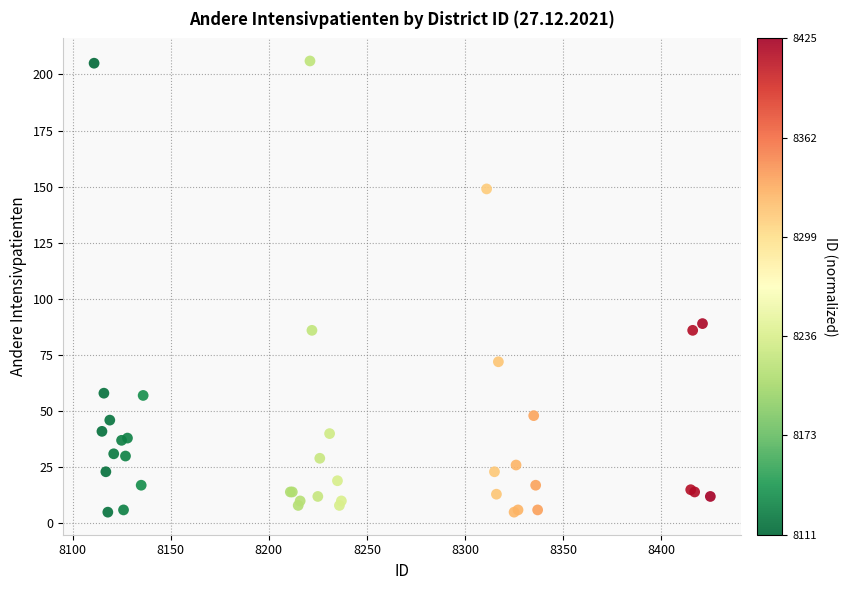

What Y value in the scatter plot is closest to 105?

89